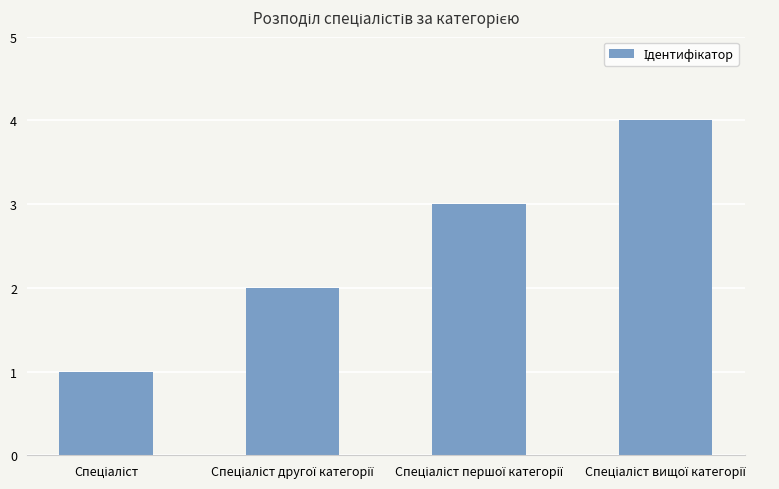

What is the smallest value displayed?

1